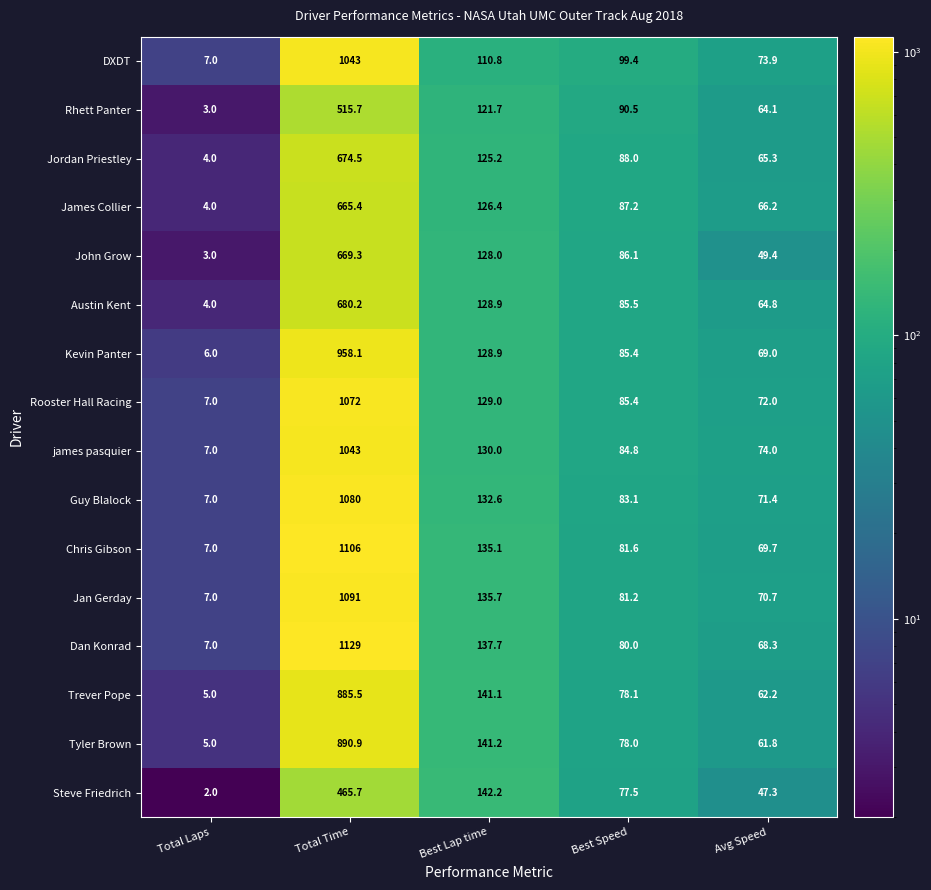

What value does the Austin Kent series have at Avg Speed?

64.8